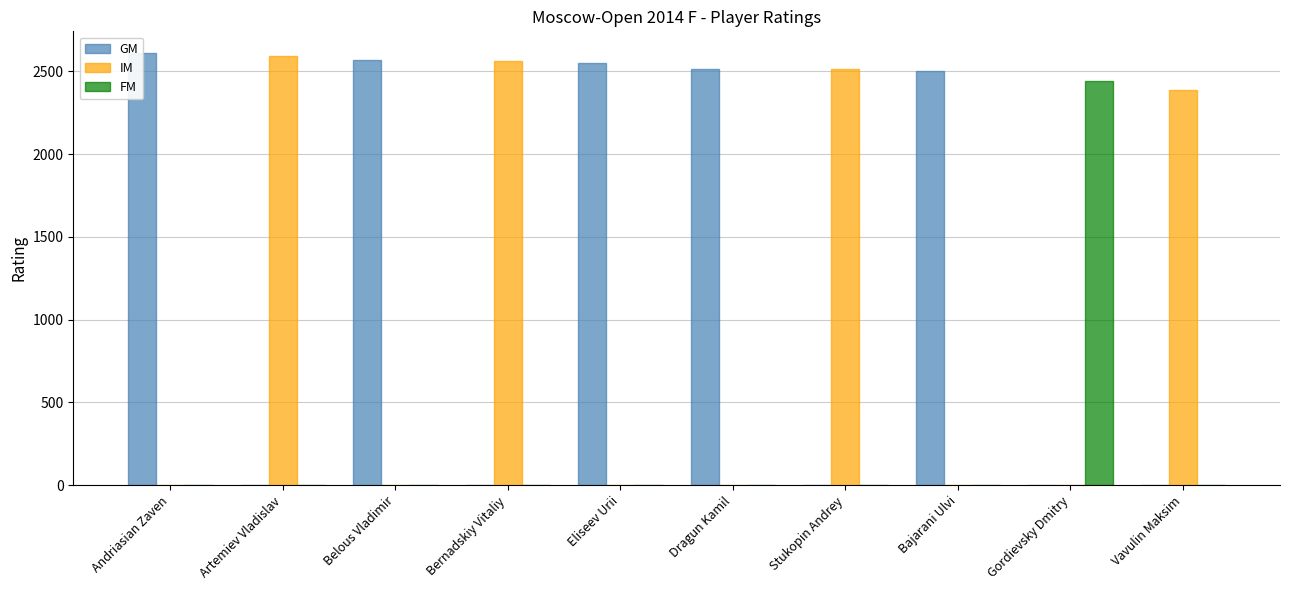

The value of FM at Belous Vladimir is -1294. True or false?

False